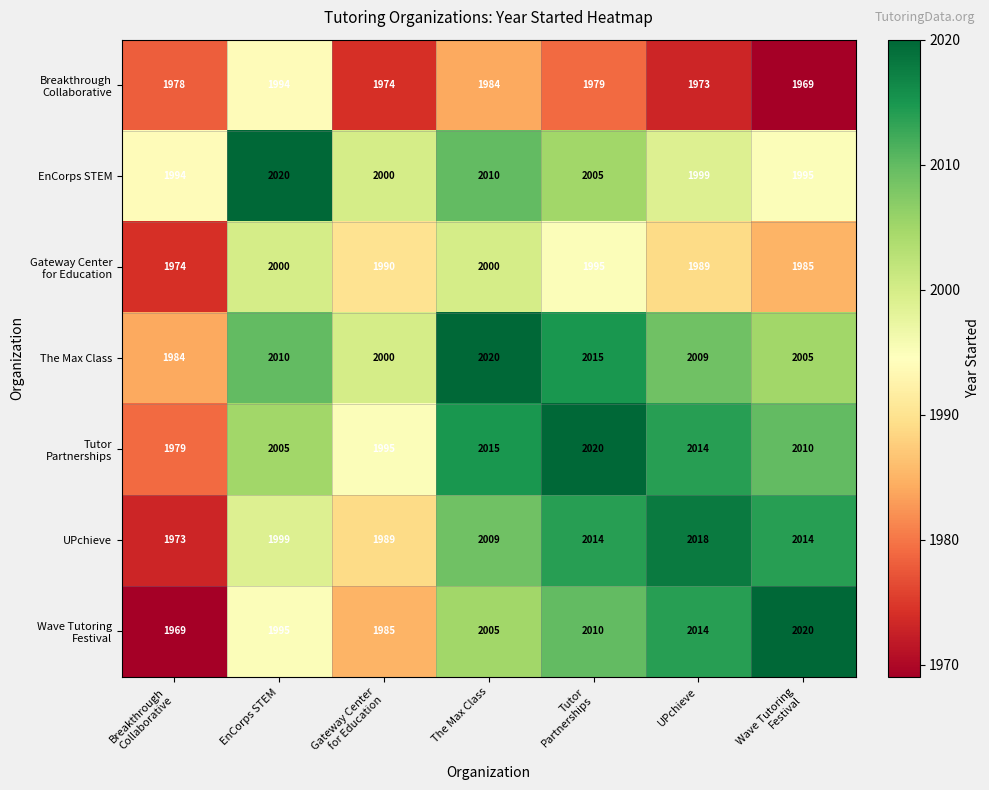

What is the approximate value of UPchieve at The Max Class, to the nearest 10?

2010